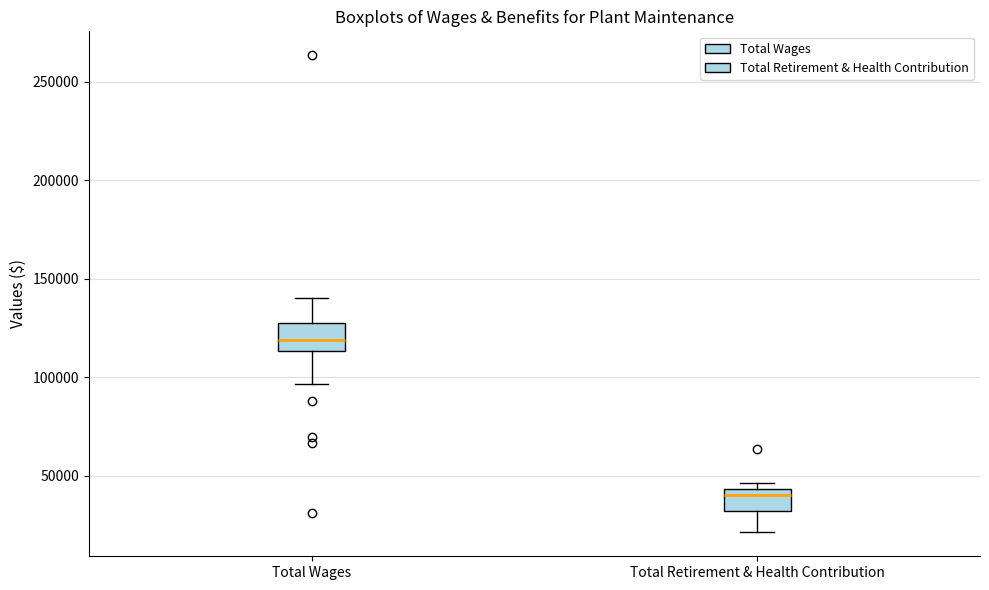

Reading left to right, read every box against the y-axis: the position of its median line, the range the box covers, and the ends of its whiskers. The values are not printed on the chart, so give them approximately, as read against the axis.

Total Wages: median 120000, box 115000 to 130000, whiskers 95000 to 140000
Total Retirement & Health Contribution: median 40000, box 30000 to 45000, whiskers 20000 to 45000 (just above the box's upper edge)